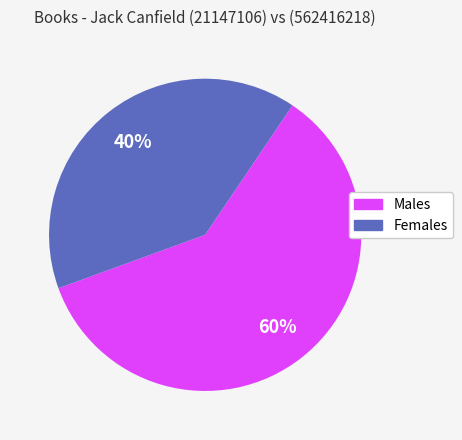

How many slices are in this pie chart?

2